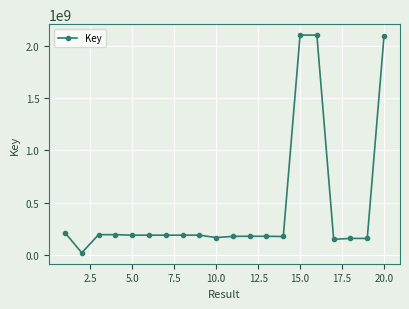

What is the maximum value shown in the chart?

2100098700